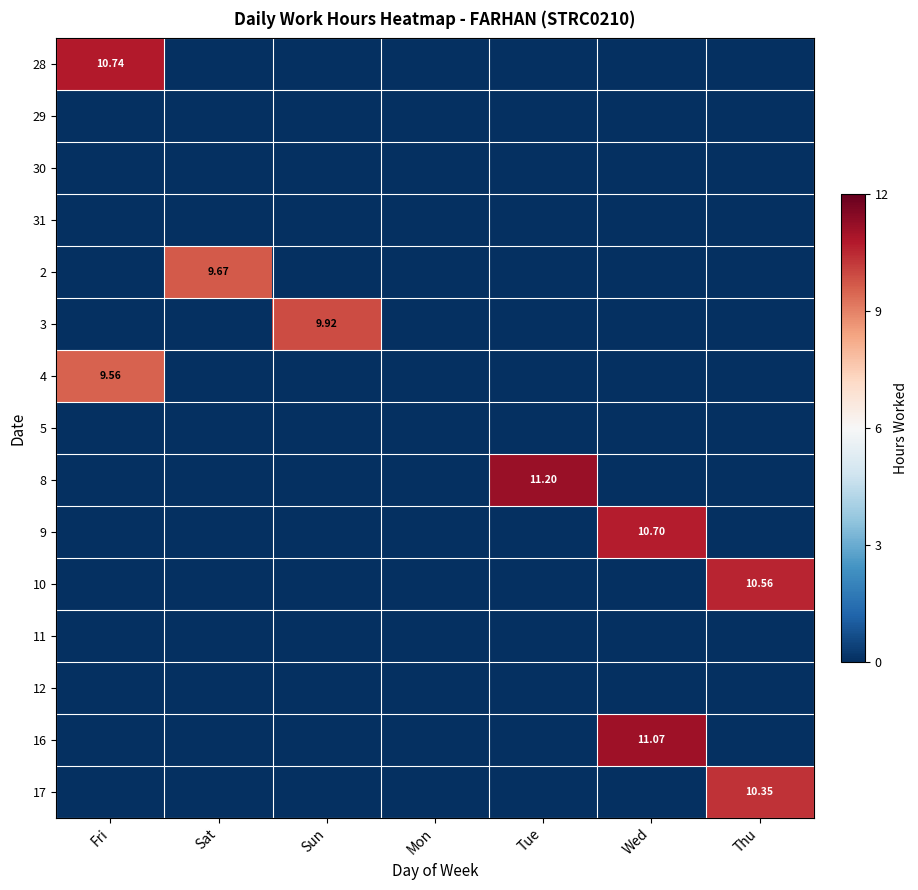

Which series has the largest total across all categories?

8